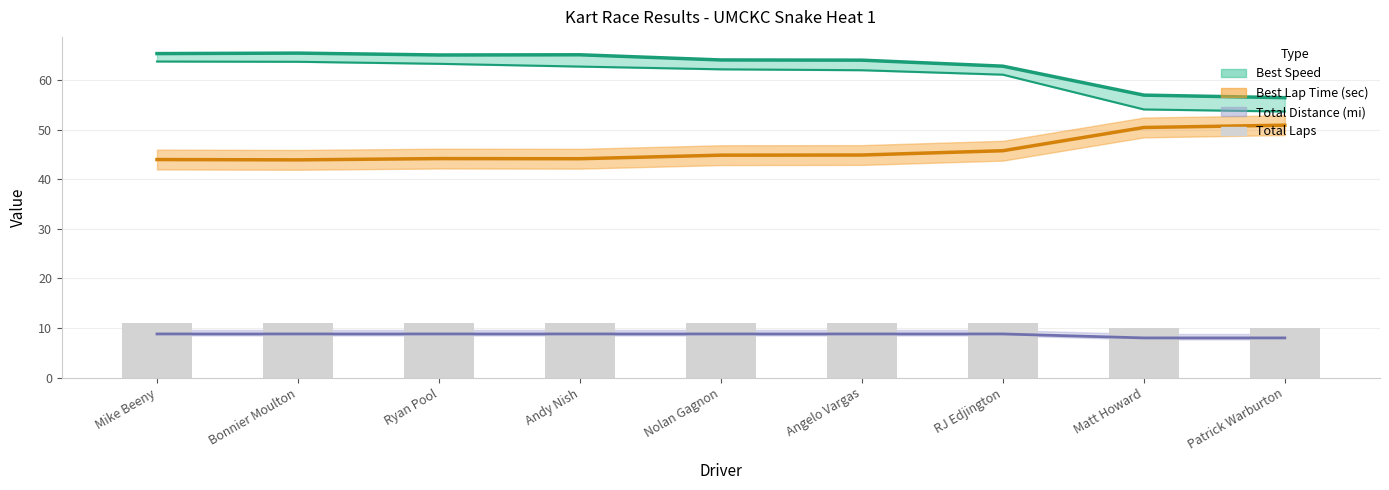

True or false: the data shows 11 at Andy Nish.

True